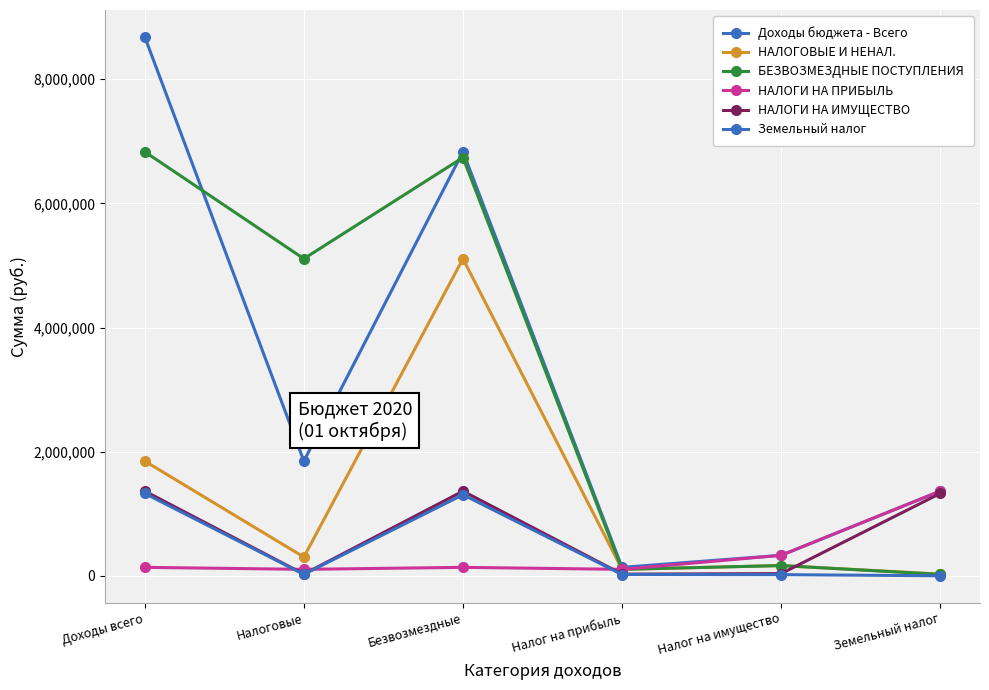

Which series has the largest total across all categories?

Доходы бюджета - Всего